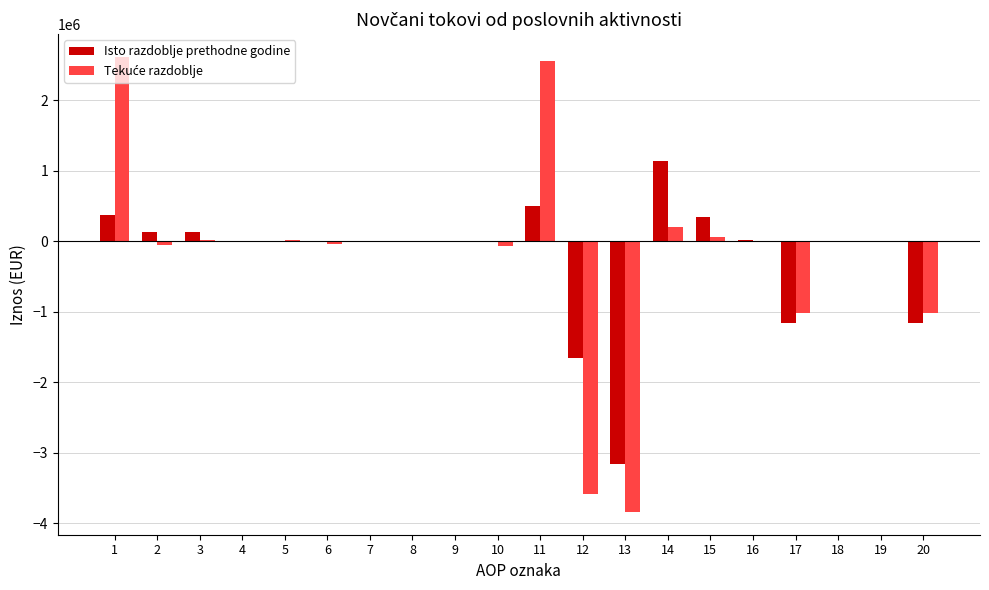

What is the sum of all Isto razdoblje prethodne godine values?

-4483956